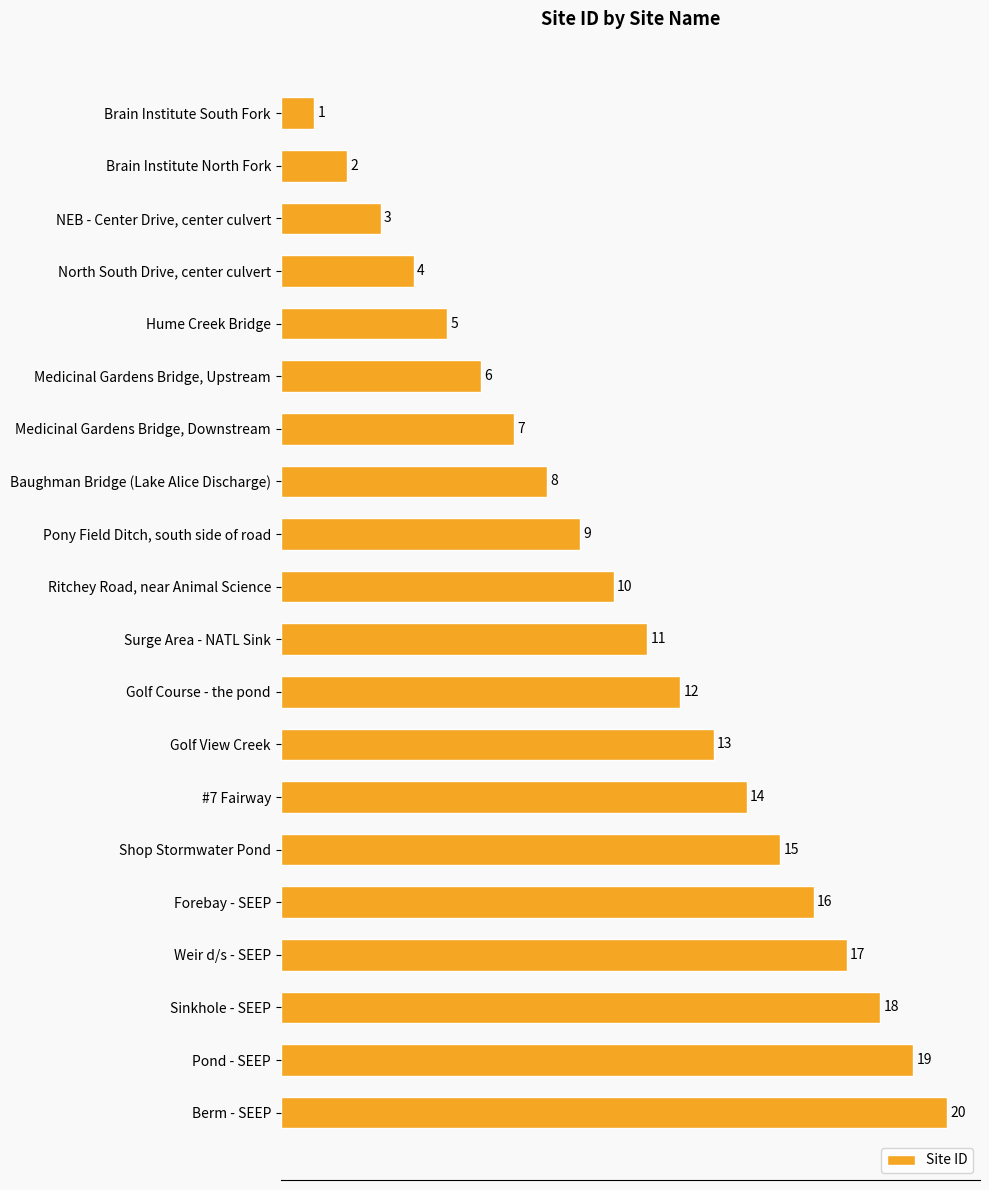

The chart shows a value of 11 at Baughman Bridge (Lake Alice Discharge). True or false?

False